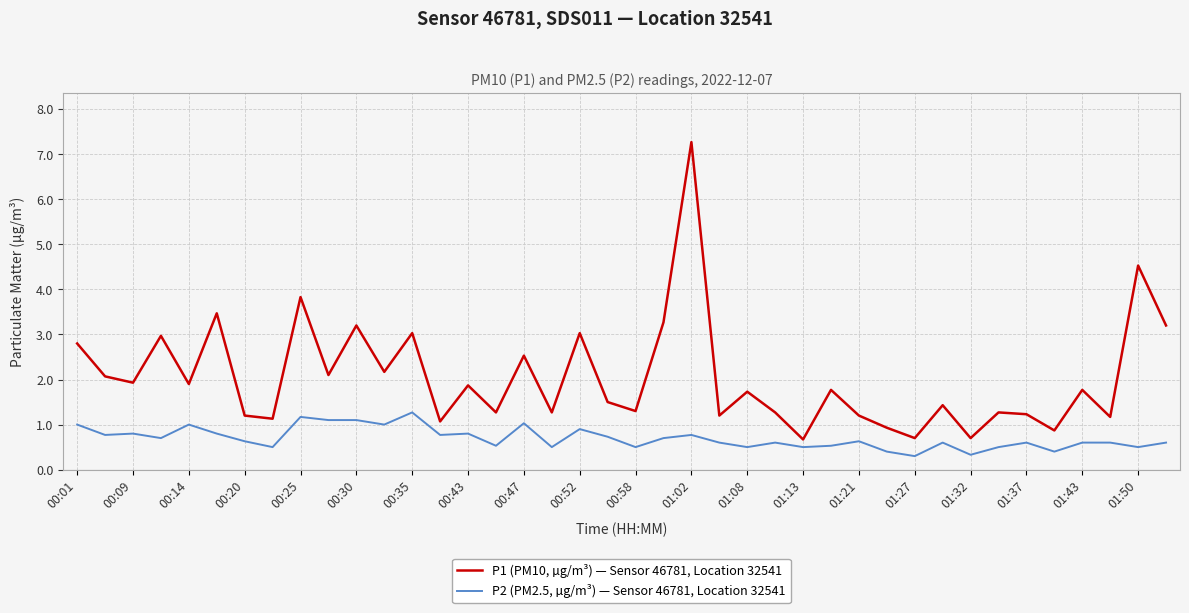

Which series has the largest range (max minus min)?

P1 (PM10, µg/m³) — Sensor 46781, Location 32541